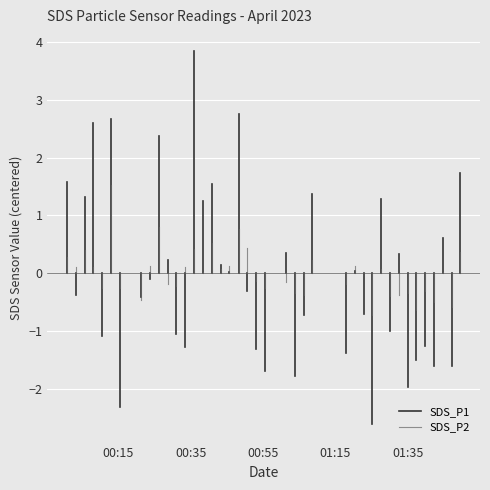

Between 00:35 and 00:15, which is larger?

00:35